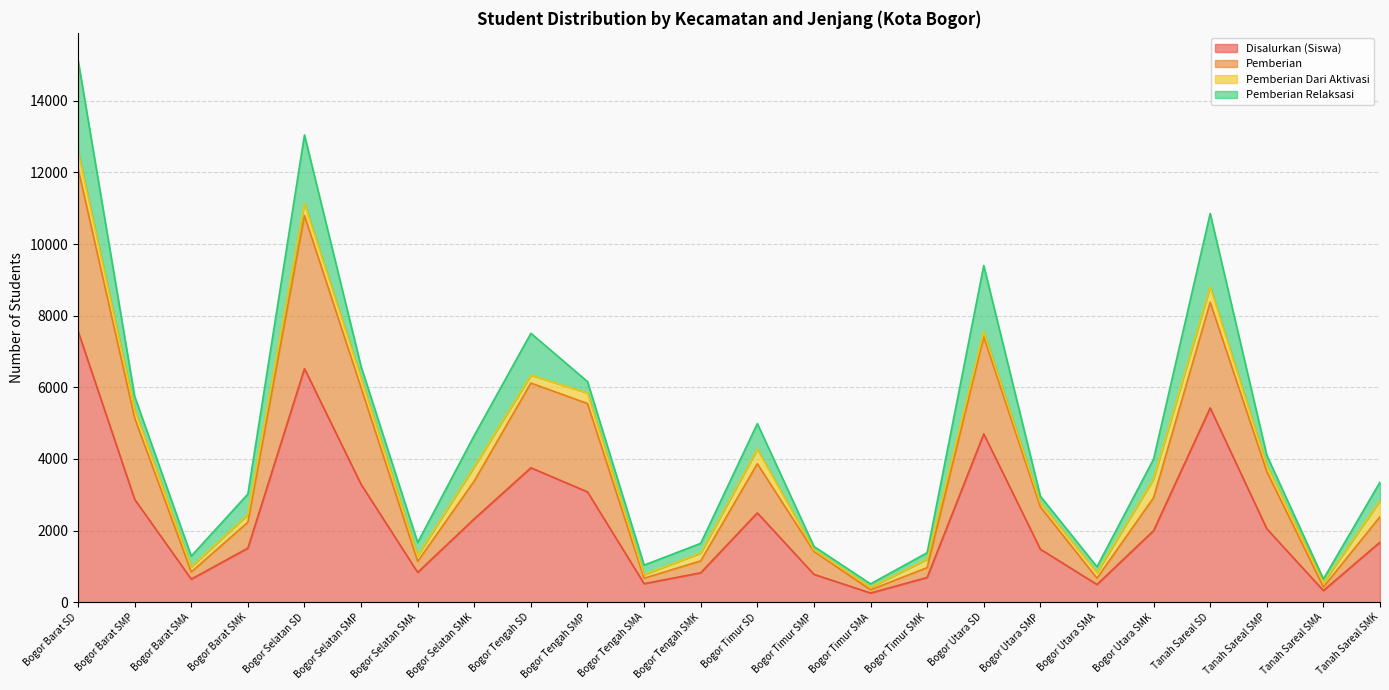

What is the maximum value for Pemberian?

12111